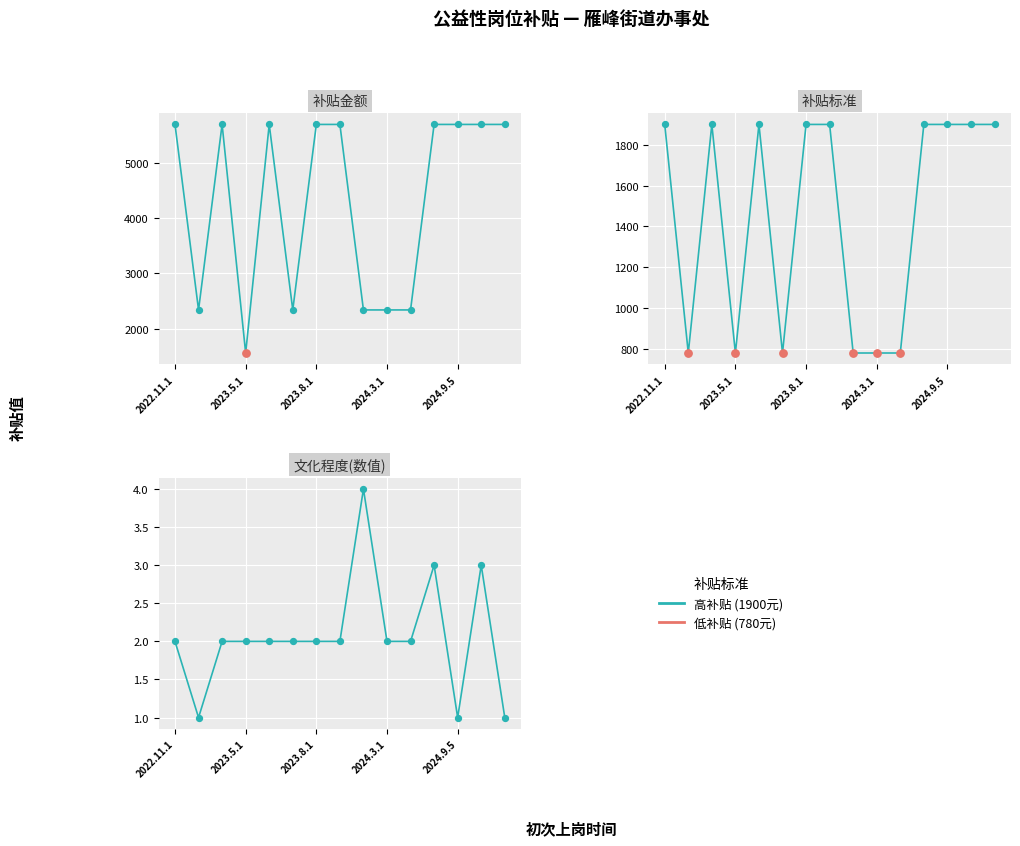

Which series contains the lowest Y value?

文化程度(数值)